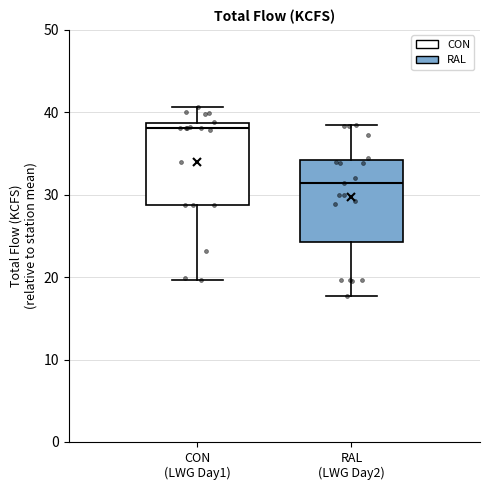

Which box has the highest median line?

CON (LWG Day1)